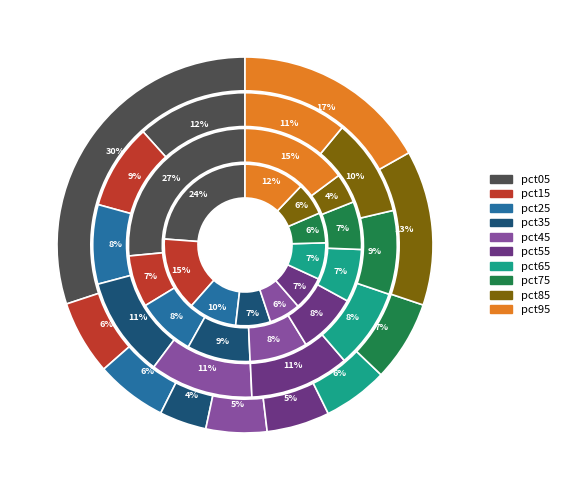

What percentage is the pct55 slice, to the nearest percent?

5%